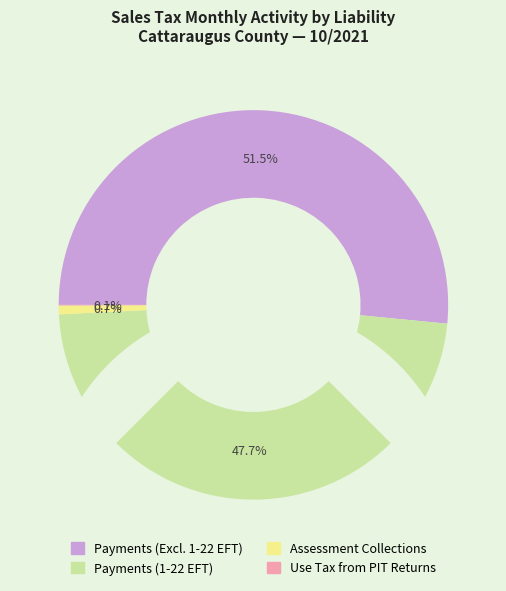

The Payments (Excluding 1-22 EFT) slice represents 65% of the pie. True or false?

False